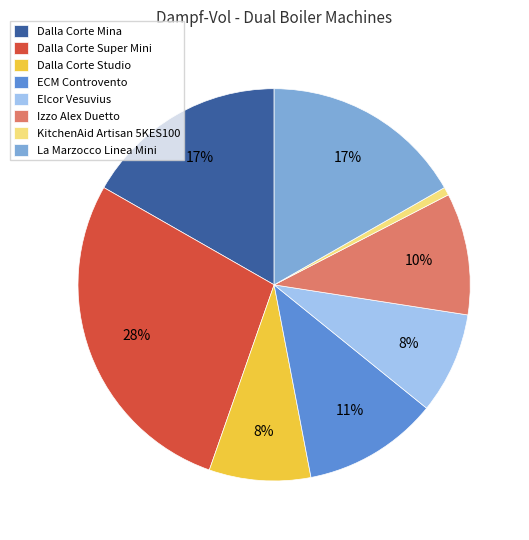

Between Izzo Alex Duetto and Elcor Vesuvius, which is larger?

Izzo Alex Duetto